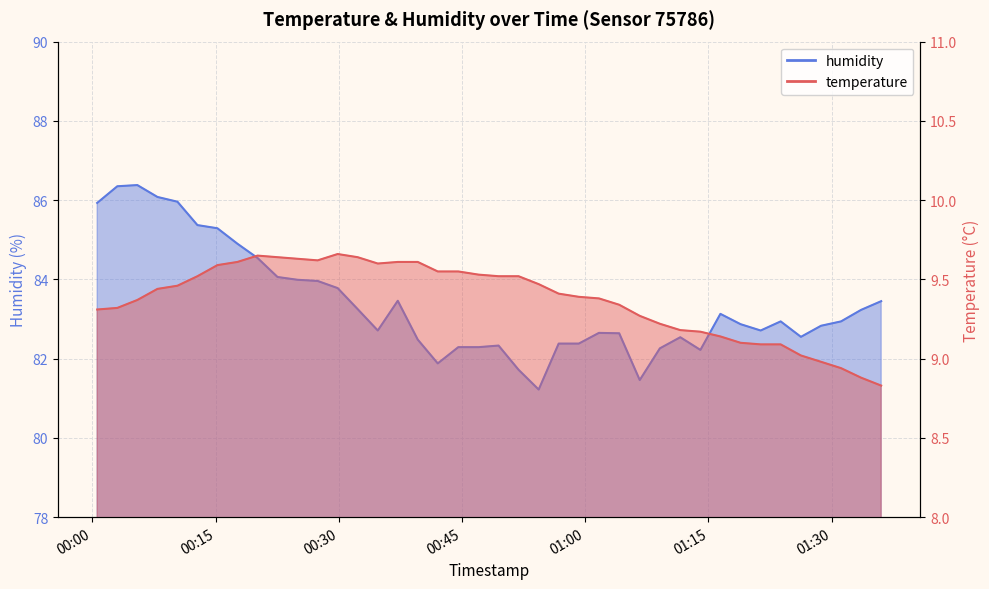

Rank the categories by temperature value from lowest to highest.

2023-04-24T01:36:01, 2023-04-24T01:33:34, 2023-04-24T01:31:08, 2023-04-24T01:28:42, 2023-04-24T01:26:15, 2023-04-24T01:21:21, 2023-04-24T01:23:47, 2023-04-24T01:18:54, 2023-04-24T01:16:27, 2023-04-24T01:14:01, 2023-04-24T01:11:34, 2023-04-24T01:09:05, 2023-04-24T01:06:38, 2023-04-24T00:00:36, 2023-04-24T00:03:03, 2023-04-24T01:04:08, 2023-04-24T00:05:29, 2023-04-24T01:01:40, 2023-04-24T00:59:13, 2023-04-24T00:56:46, 2023-04-24T00:07:56, 2023-04-24T00:10:22, 2023-04-24T00:54:20, 2023-04-24T00:12:48, 2023-04-24T00:49:27, 2023-04-24T00:51:53, 2023-04-24T00:47:01, 2023-04-24T00:42:03, 2023-04-24T00:44:33, 2023-04-24T00:15:14, 2023-04-24T00:34:45, 2023-04-24T00:17:40, 2023-04-24T00:37:11, 2023-04-24T00:39:37, 2023-04-24T00:27:26, 2023-04-24T00:24:59, 2023-04-24T00:22:33, 2023-04-24T00:32:18, 2023-04-24T00:20:07, 2023-04-24T00:29:52